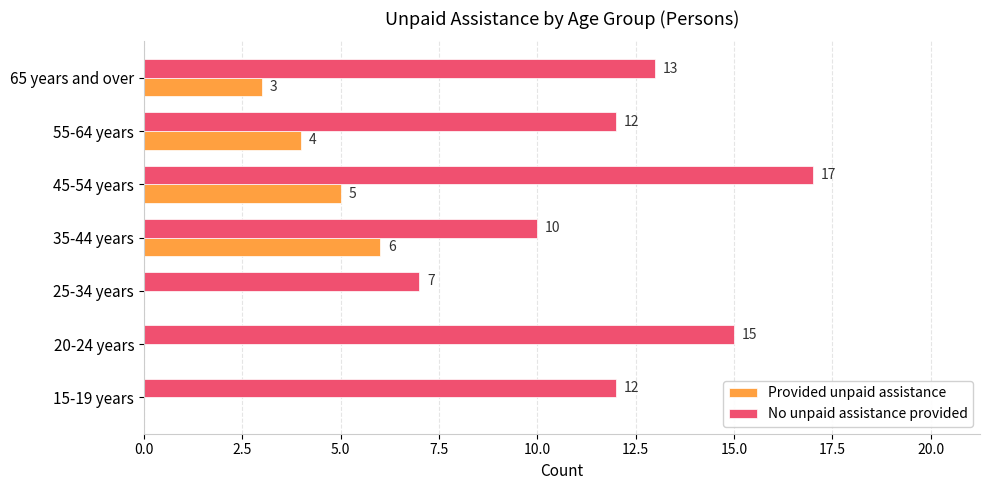

Which series has the widest spread of values?

No unpaid assistance provided